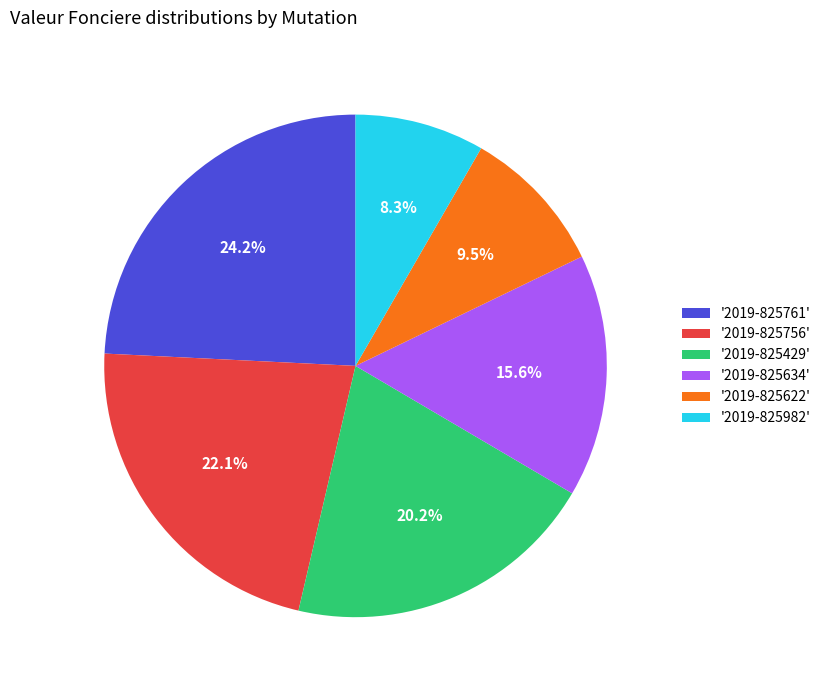

Rank the categories by value from highest to lowest.

'2019-825761', '2019-825756', '2019-825429', '2019-825634', '2019-825622', '2019-825982'